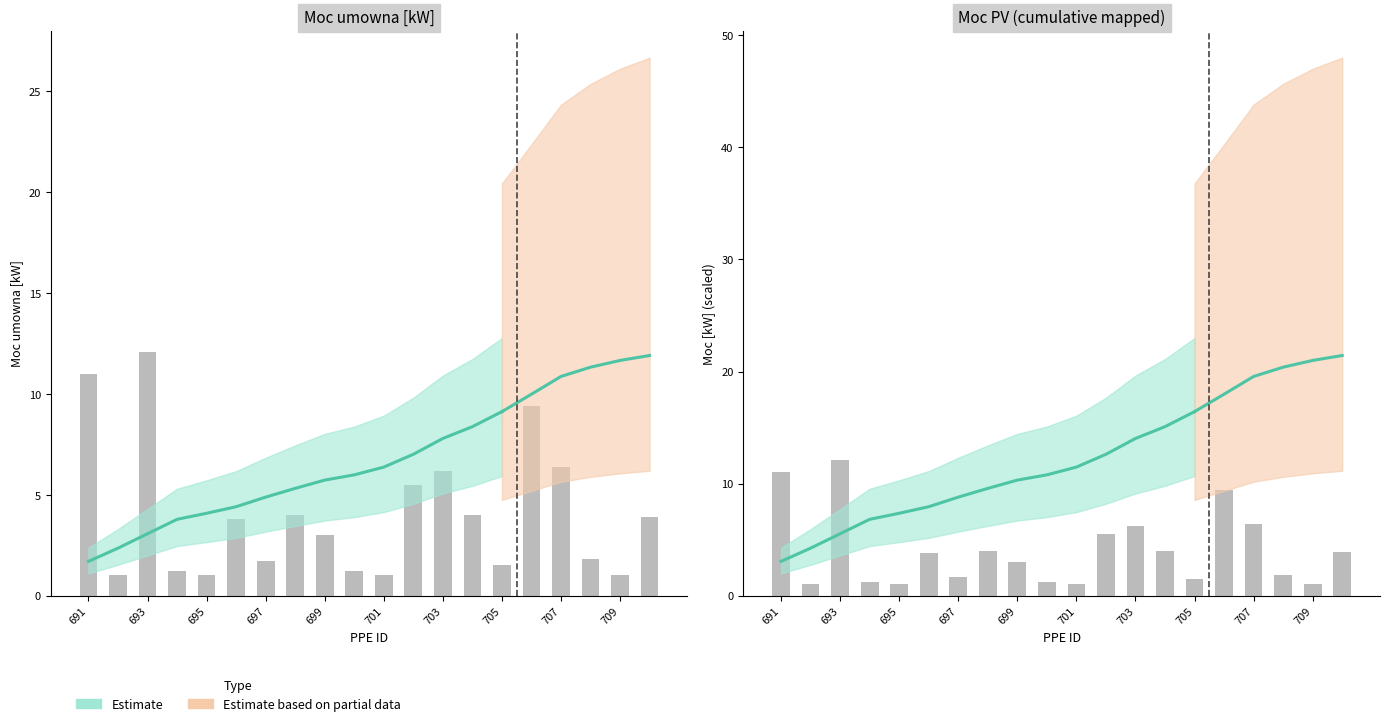

What is the difference between the second highest and minimum values?

12.0